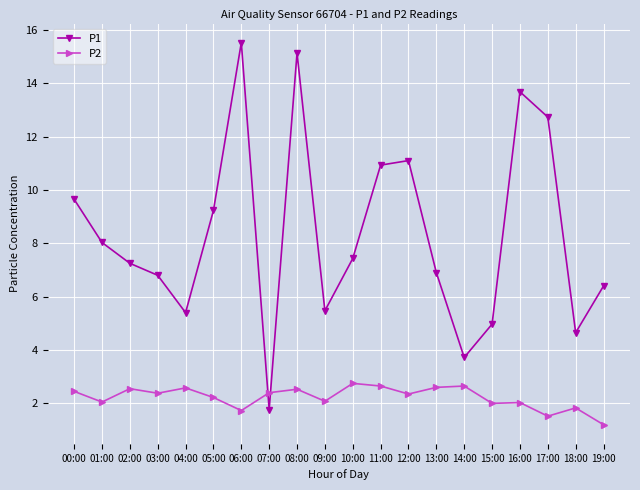

List the series in order of their peak value, highest first.

P1, P2